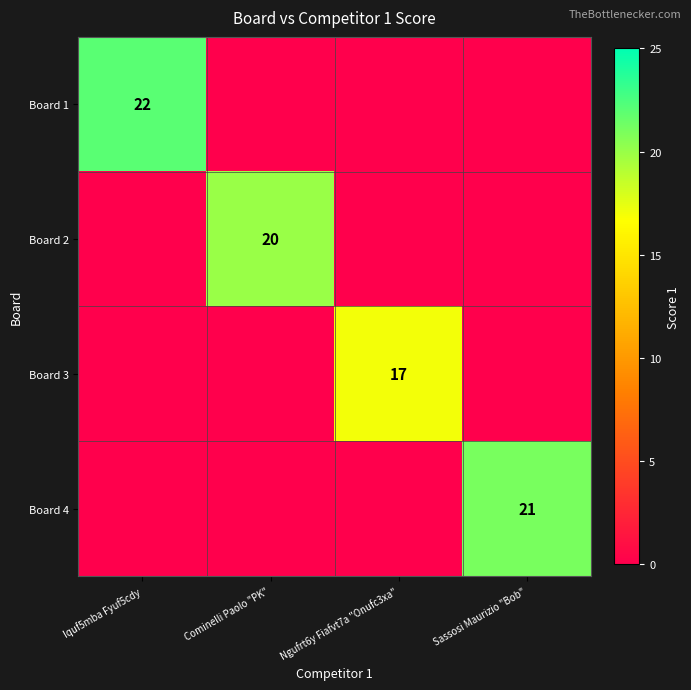

Is the value of Board 3 at Ngufrt6y Fiafvt7a "Onufc3xa" greater than the value of Board 2 at Cominelli Paolo "PK"?

No